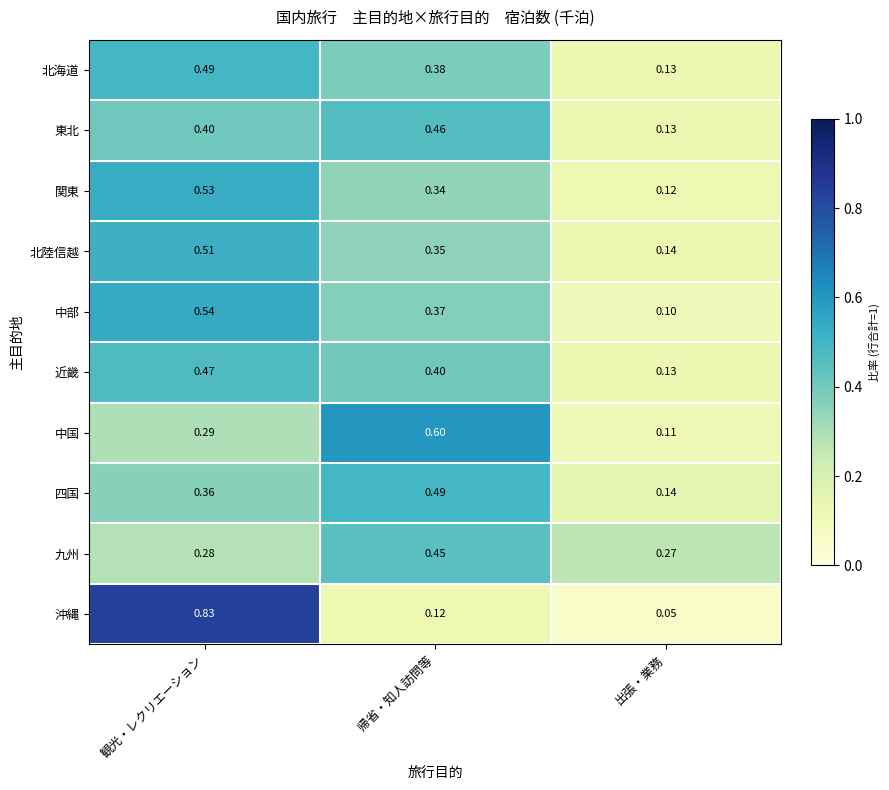

Which series has the widest spread of values?

沖縄